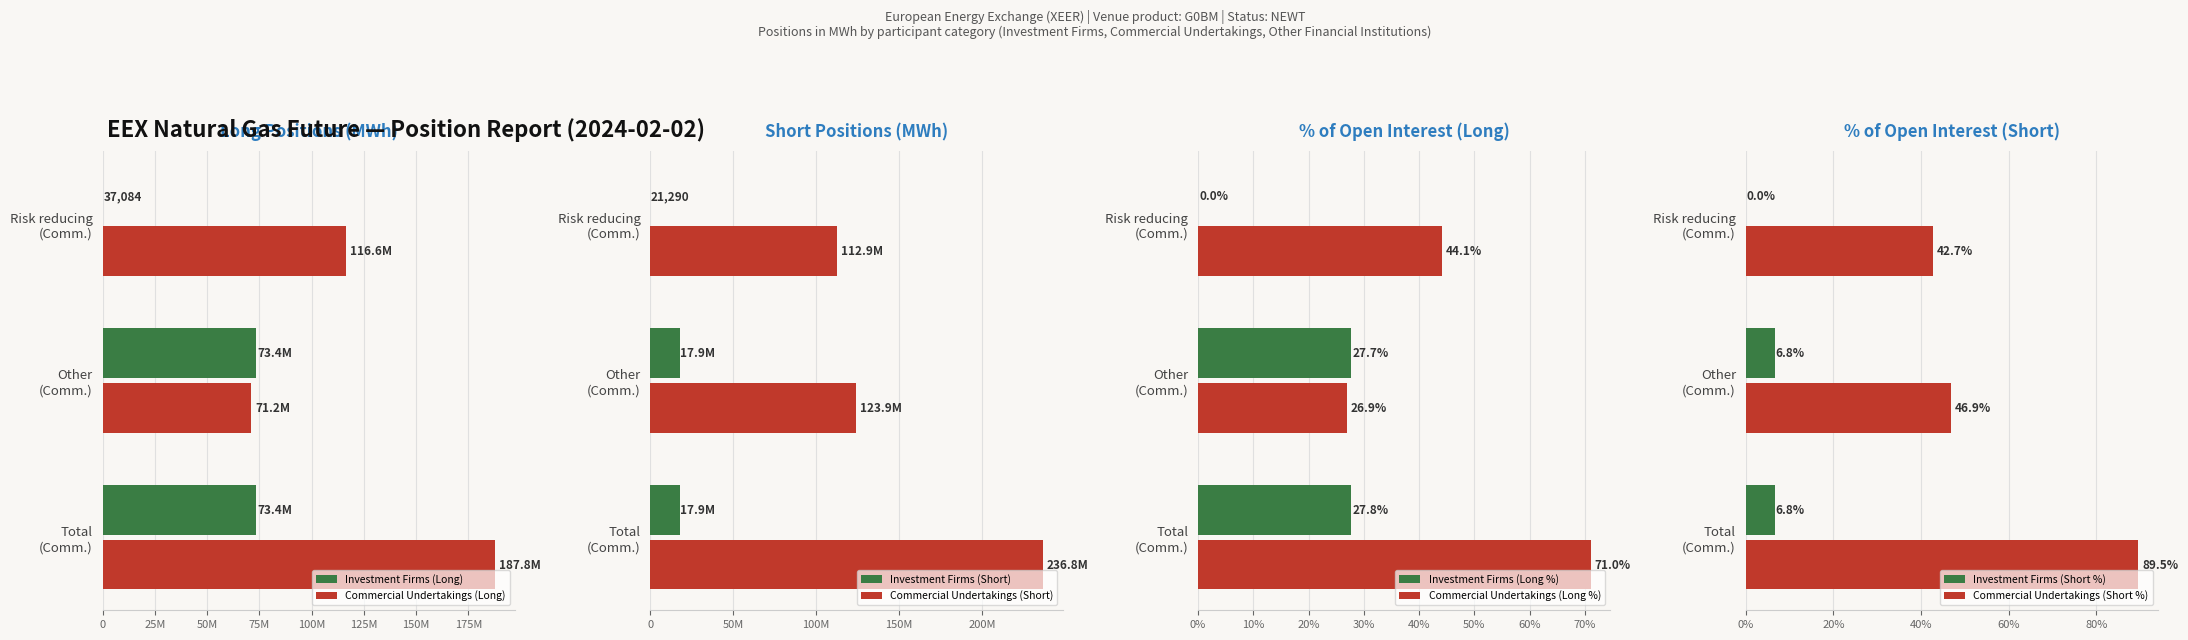

What is the minimum value for Long (Investment Firms)?

37084